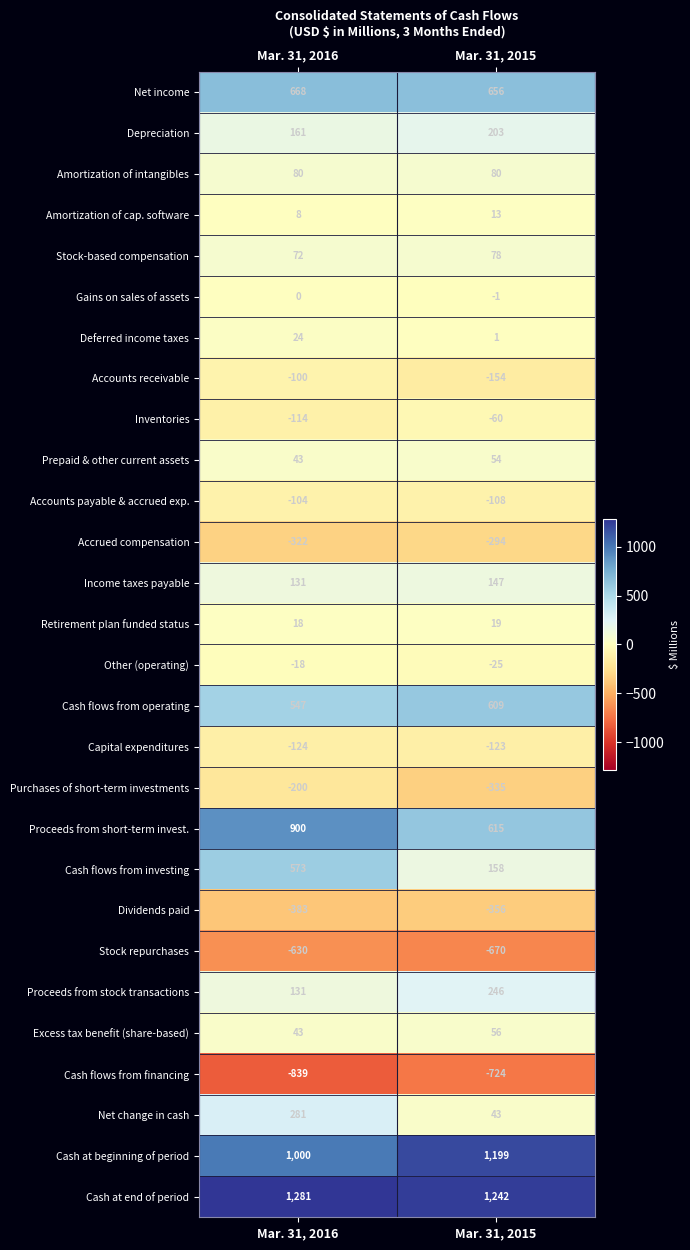

List the labels in order of Other (operating) value, largest first.

Mar. 31, 2016, Mar. 31, 2015